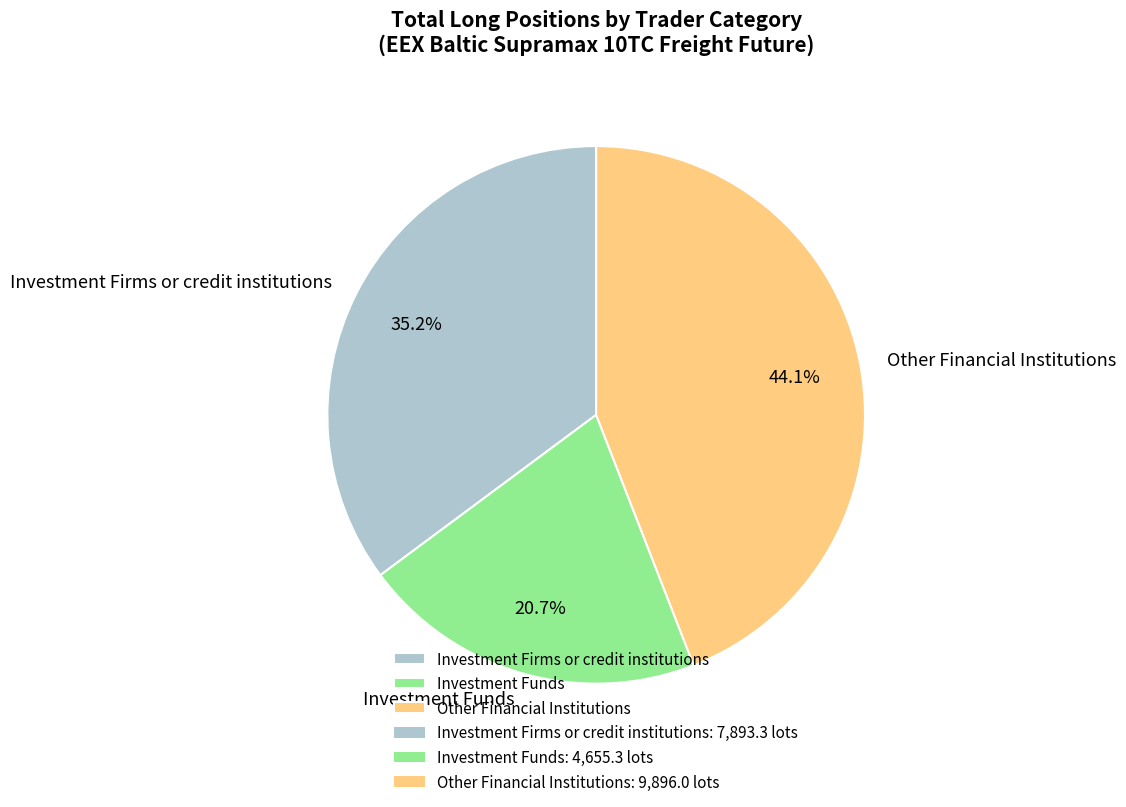

Which slice is the smallest?

Investment Funds